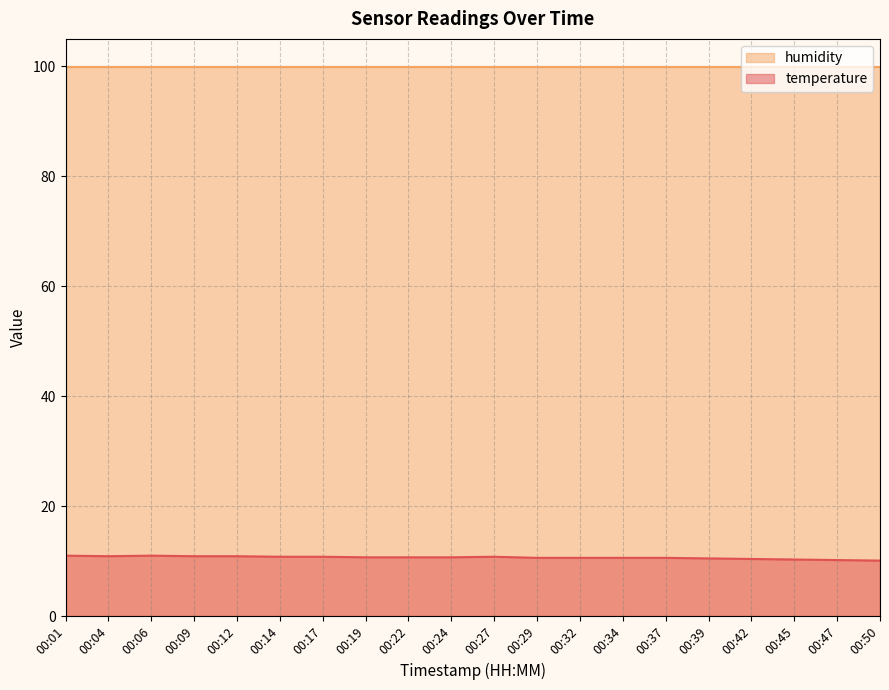

Reading right to left, extract all data points from this chart.

10.1	10.2	10.3	10.4	10.5	10.6	10.6	10.6	10.6	10.8	10.7	10.7	10.7	10.8	10.8	10.9	10.9	11.0	10.9	11.0